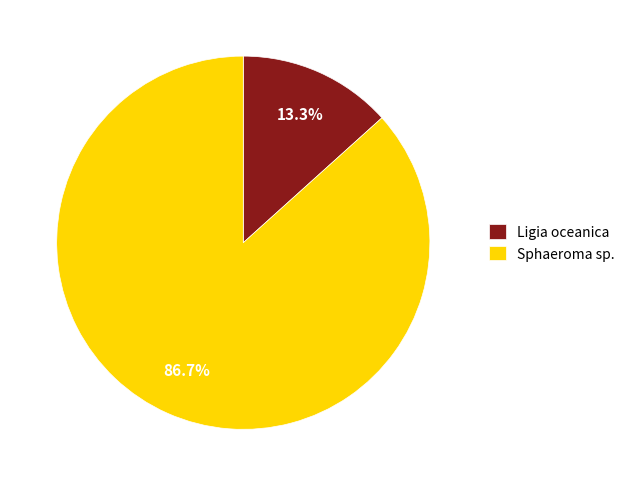

To the nearest percent, what portion does Sphaeroma sp. represent?

87%